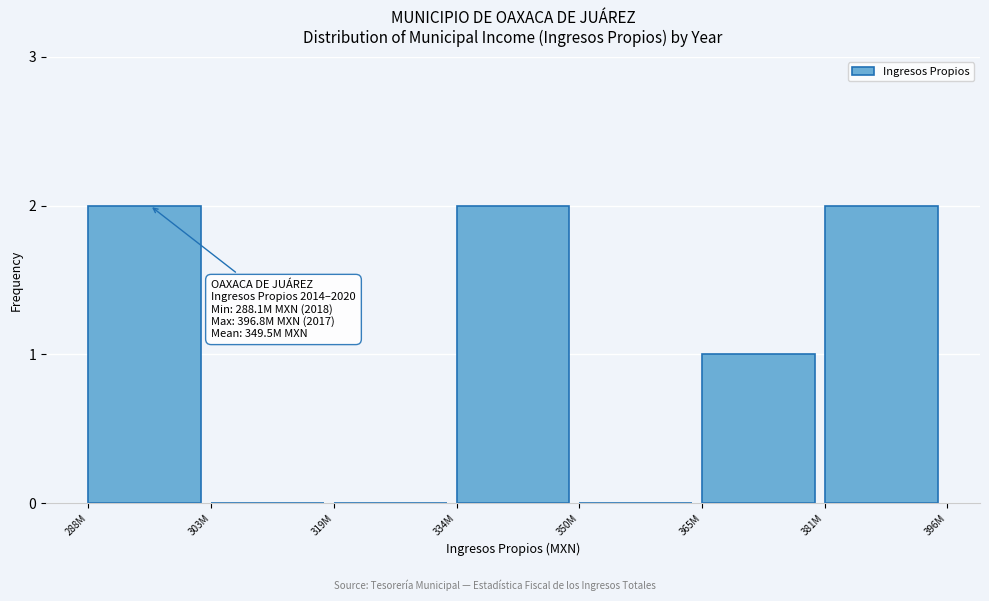

Reading left to right, transcribe all the data shown in this chart.

288M=2	303M=0	319M=0	334M=2	350M=0	365M=1	381M=2